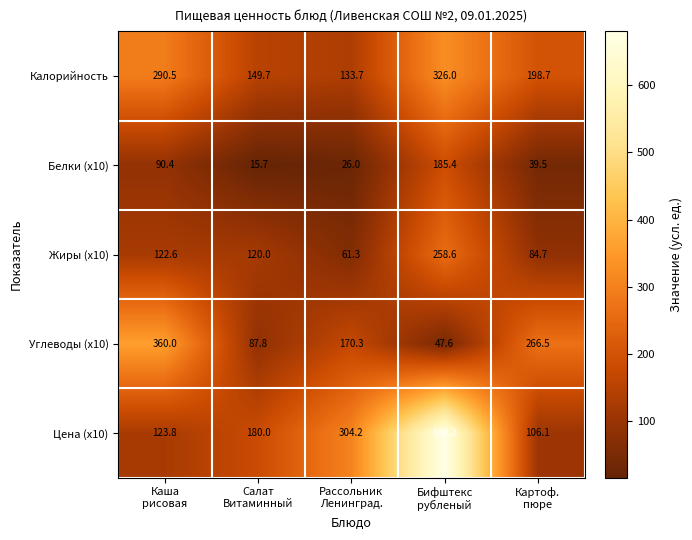

What is the difference between the second highest and second lowest values in the Белки (x10) series?

64.4